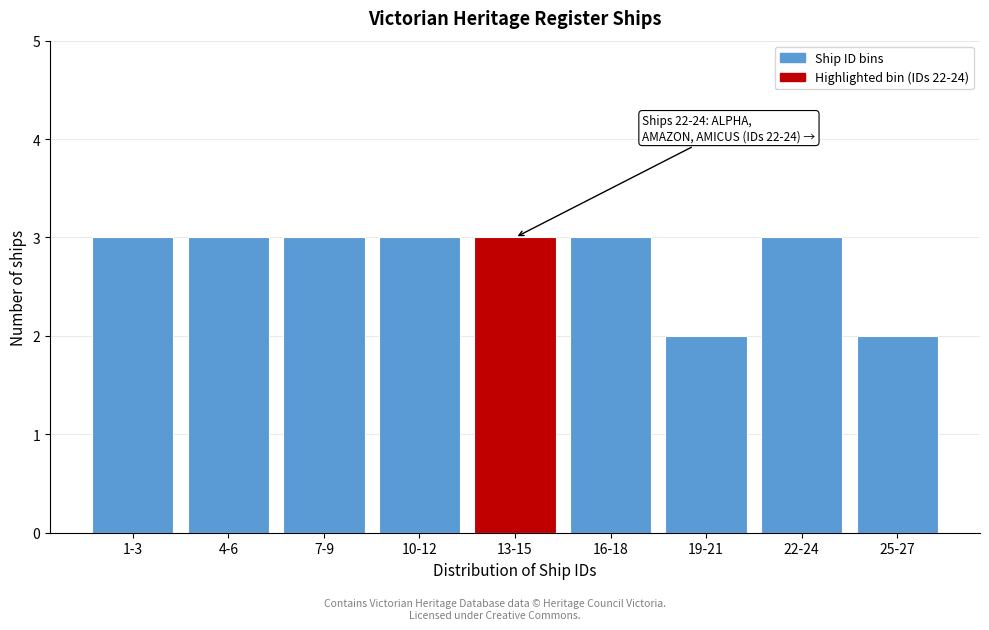

Reading left to right, list all the values displayed in this chart.

1-3=3	4-6=3	7-9=3	10-12=3	13-15=3	16-18=3	19-21=2	22-24=3	25-27=2